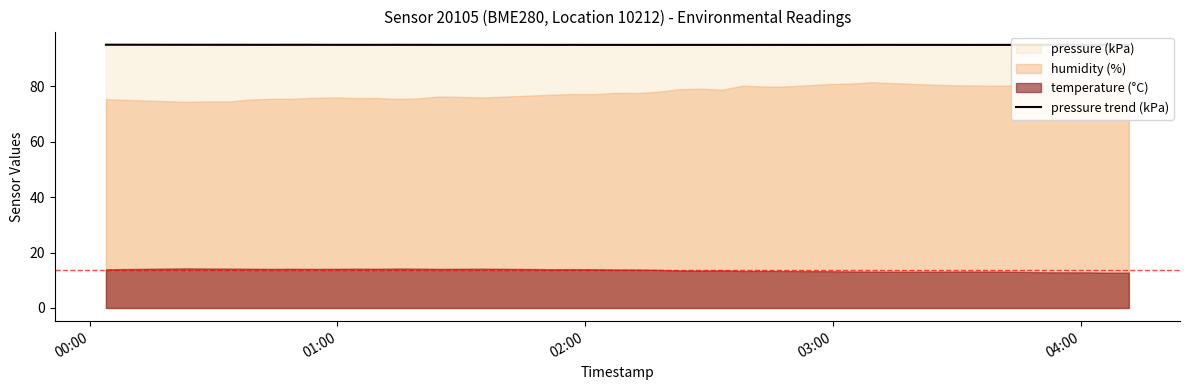

What is the maximum value for pressure trend (kPa)?

95.0